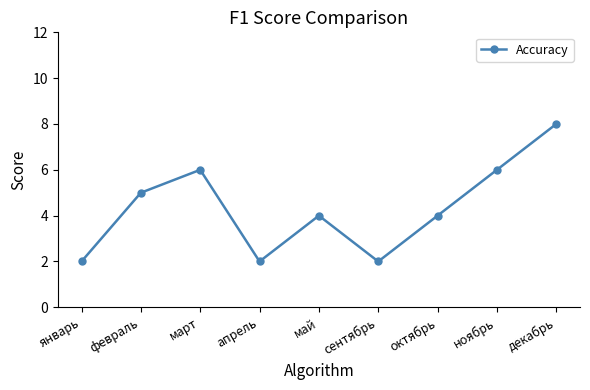

What is the maximum value shown in the chart?

8